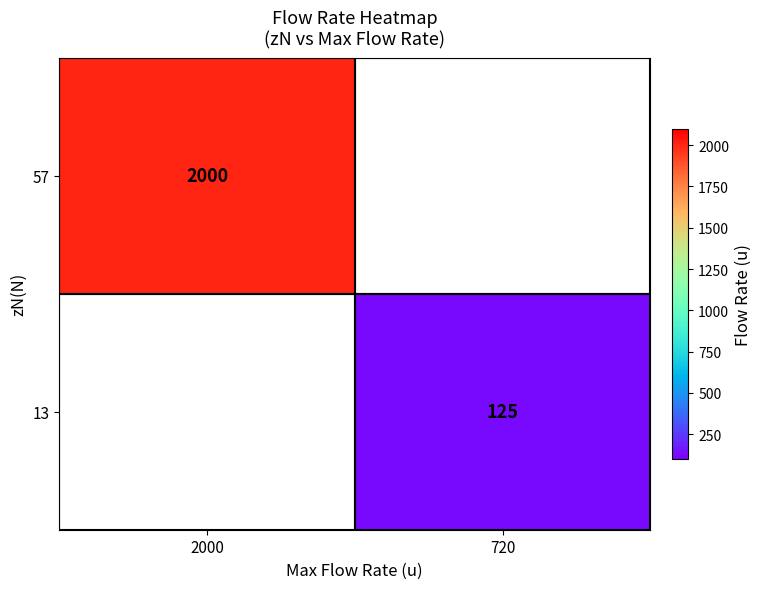

Is the value of 57 at 2000 greater than the value of 13 at 720?

Yes